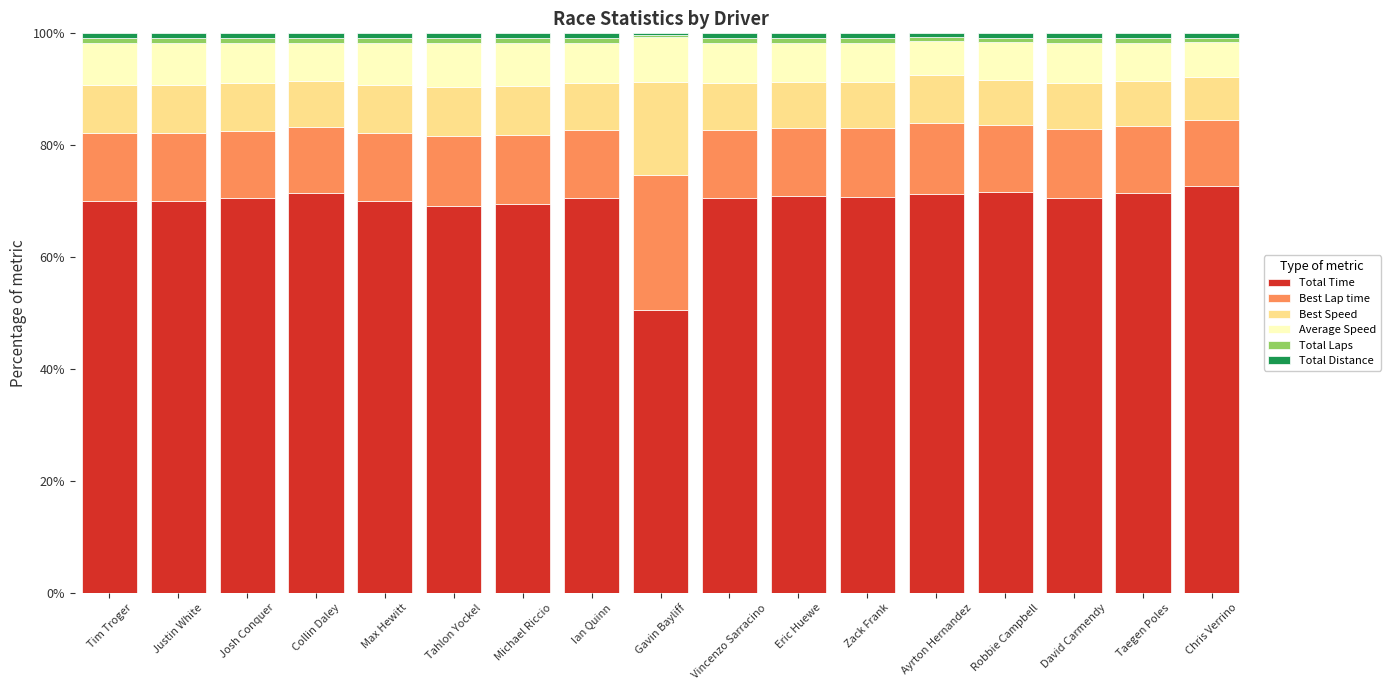

What is the minimum value for Total Time?

50.5